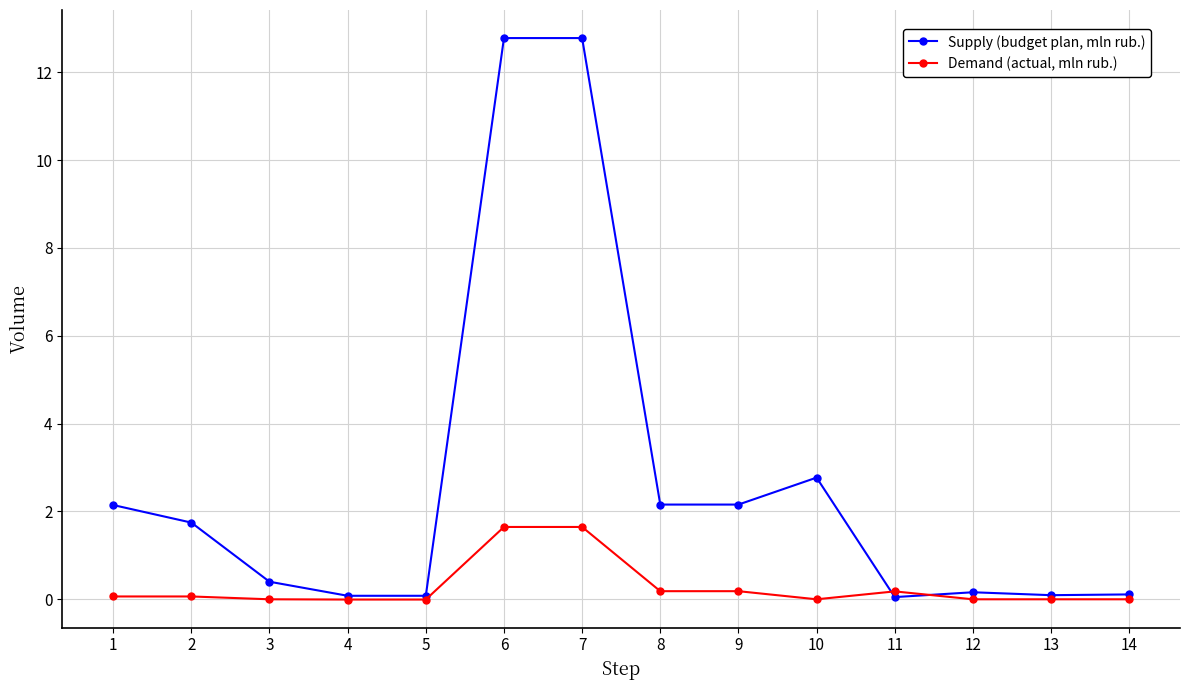

The value of Supply (budget plan, mln rub.) at 10 is 4.7. True or false?

False